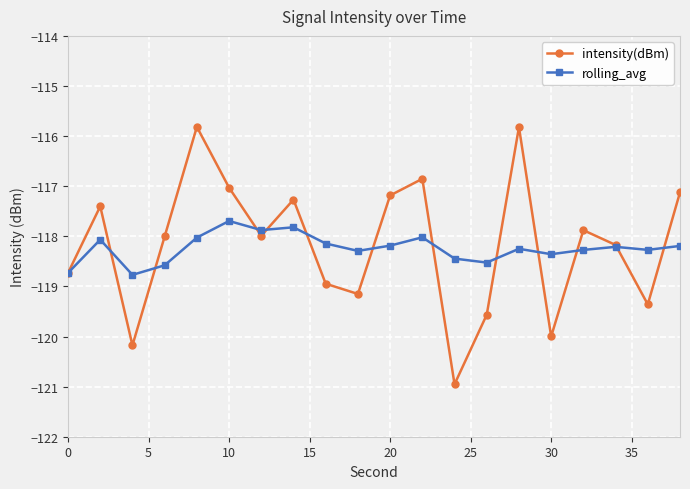

List the series in order of their peak value, highest first.

intensity(dBm), rolling_avg